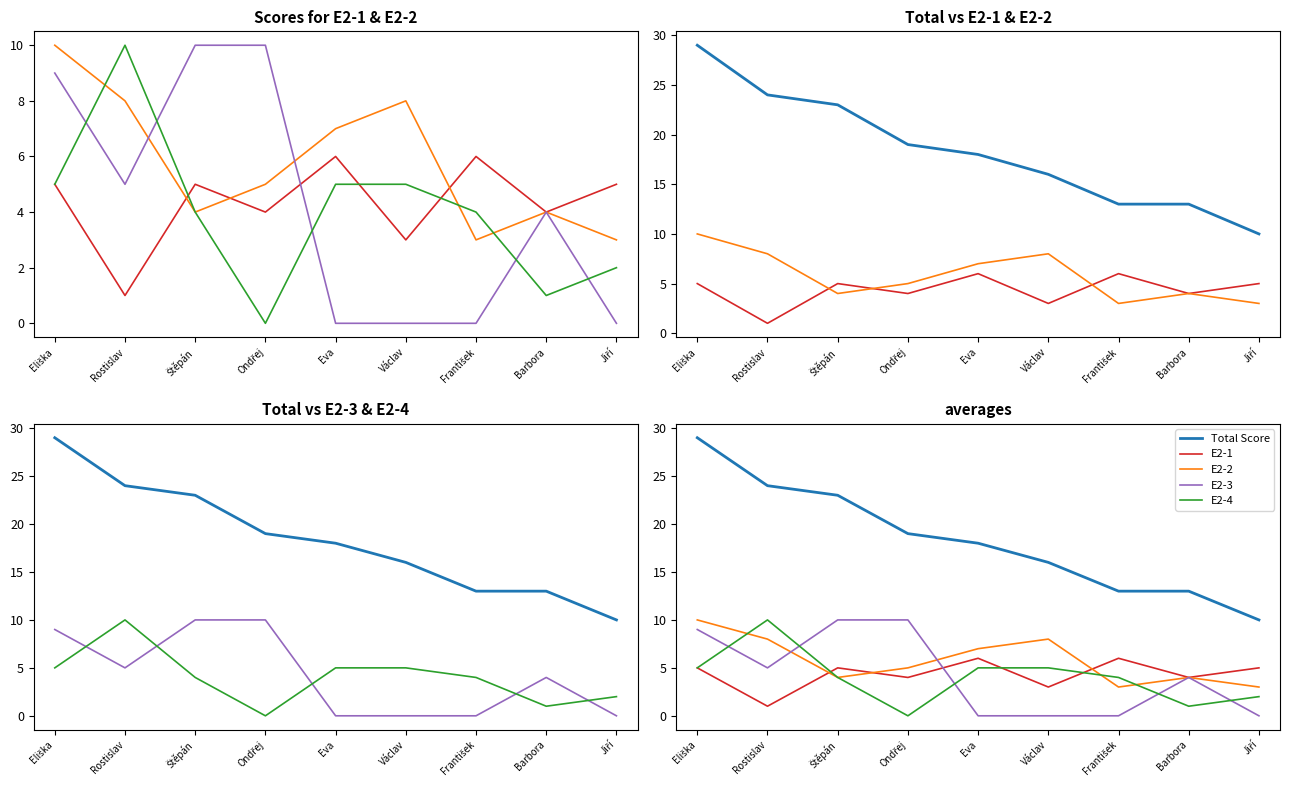

Between which two adjacent categories do E2-2 and E2-4 first intersect?

Eliška and Rostislav